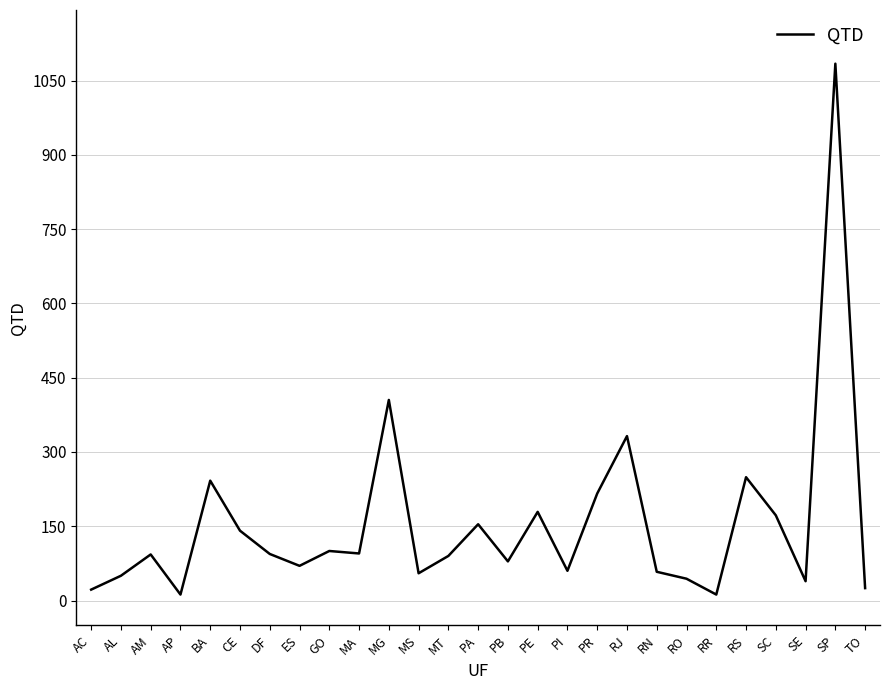

How many distinct data groups are displayed?

1